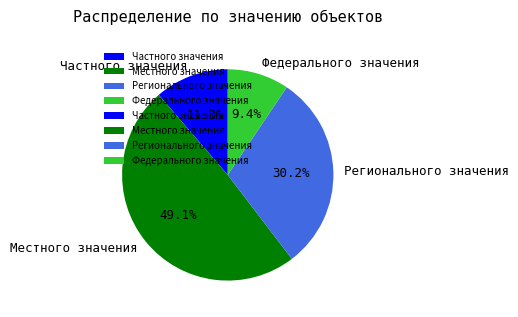

Which slice is the largest?

Местного значения